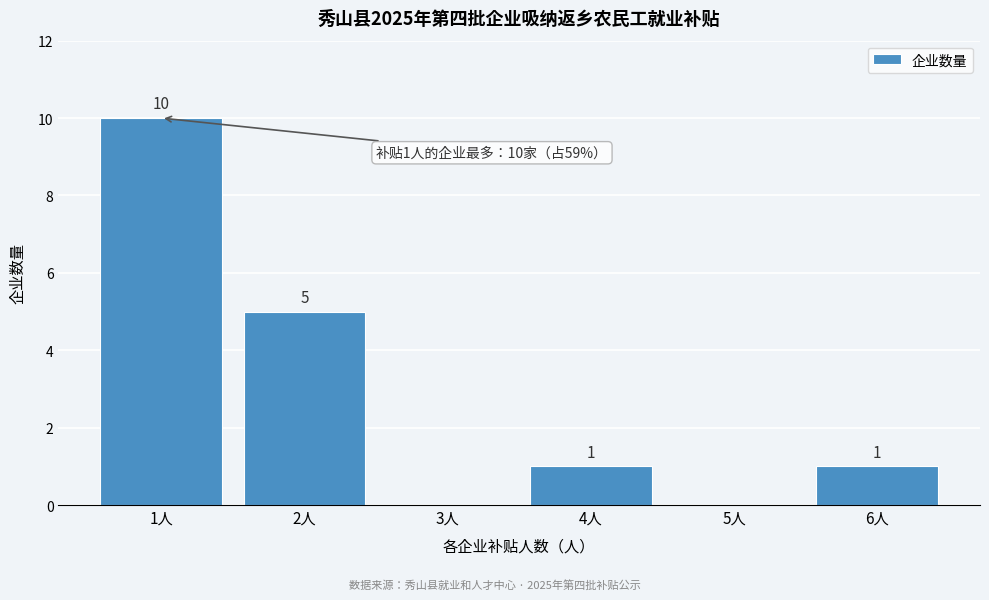

Which range on the x-axis has the tallest bar?

0.5 to 1.5